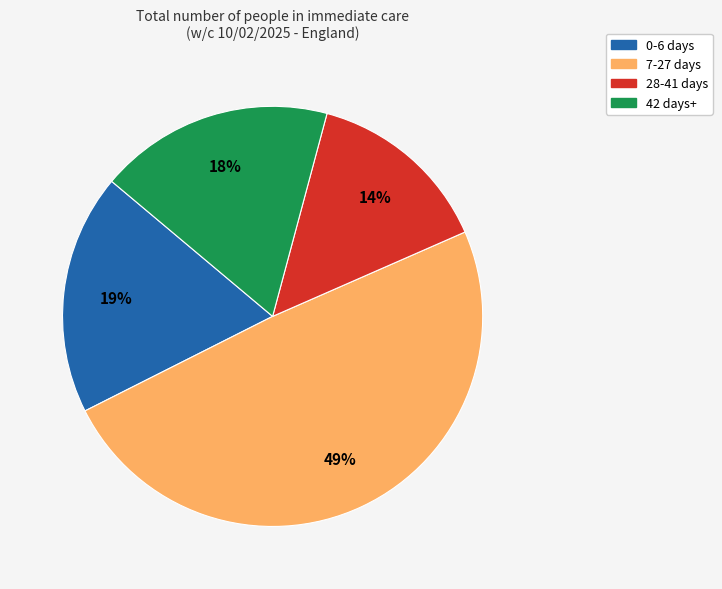

Does any single category account for the majority?

No